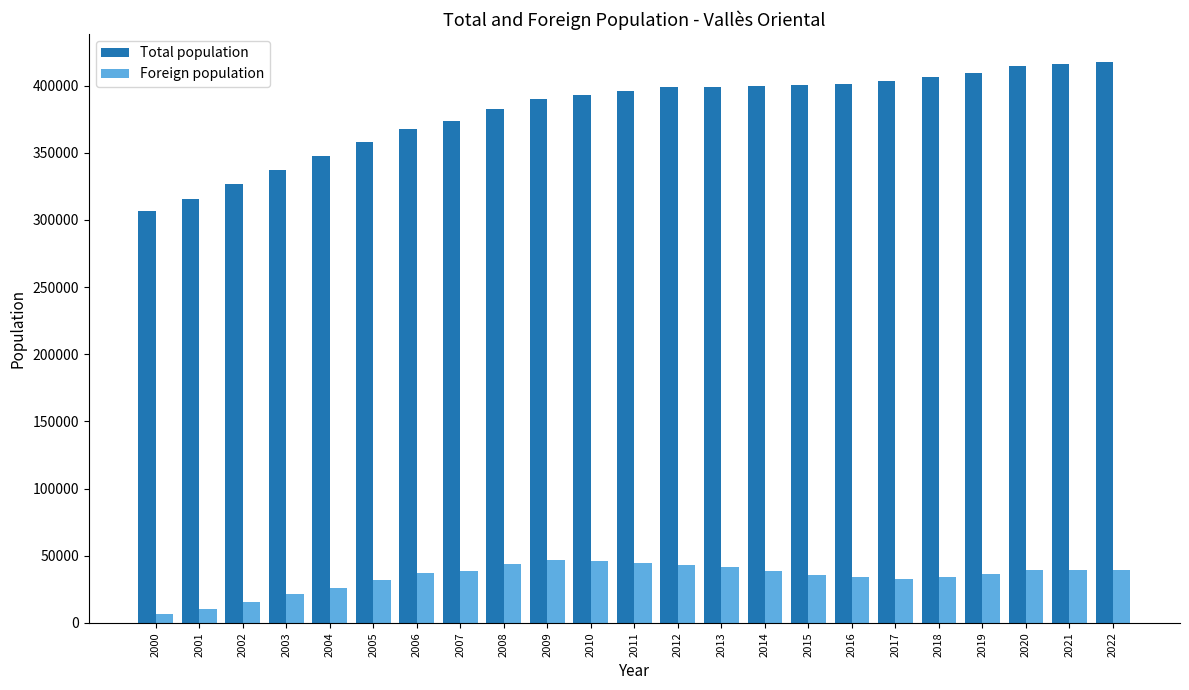

Is it true that Total population equals 417543 at 2022?

True